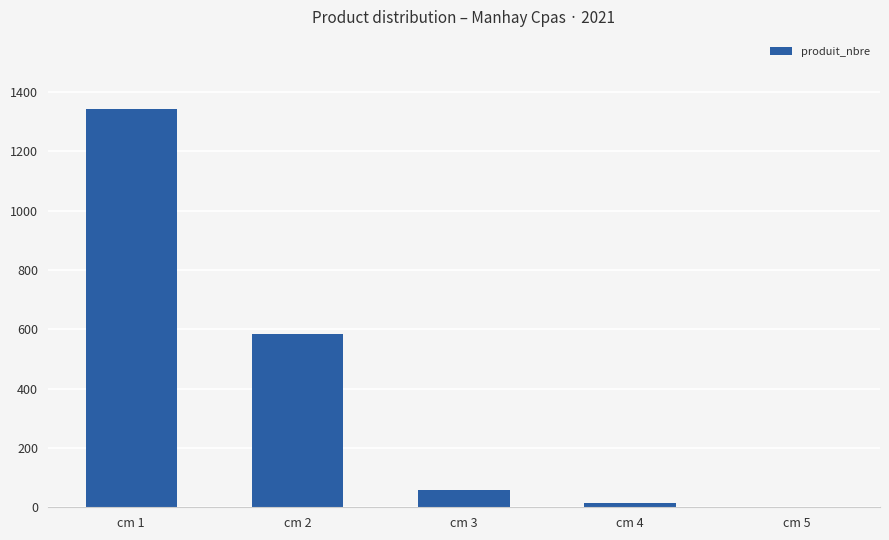

Are the bars grouped side by side (vs. stacked)?

No